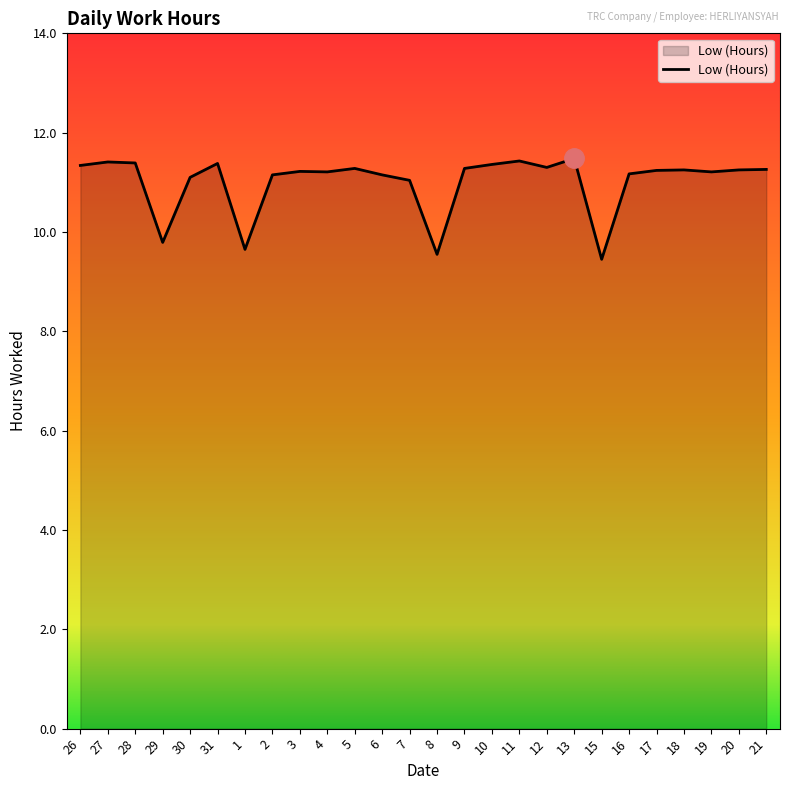

Between 16 and 1, which is larger?

16